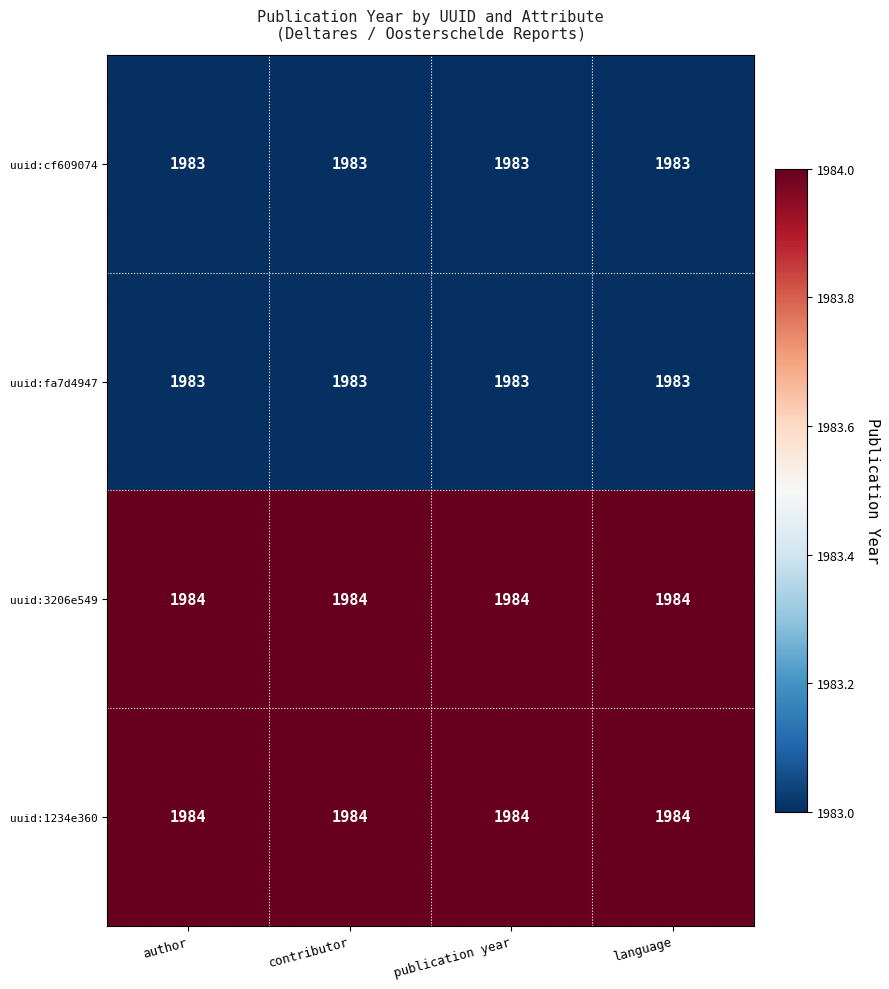

At how many categories does at least one series exceed 1983?

4